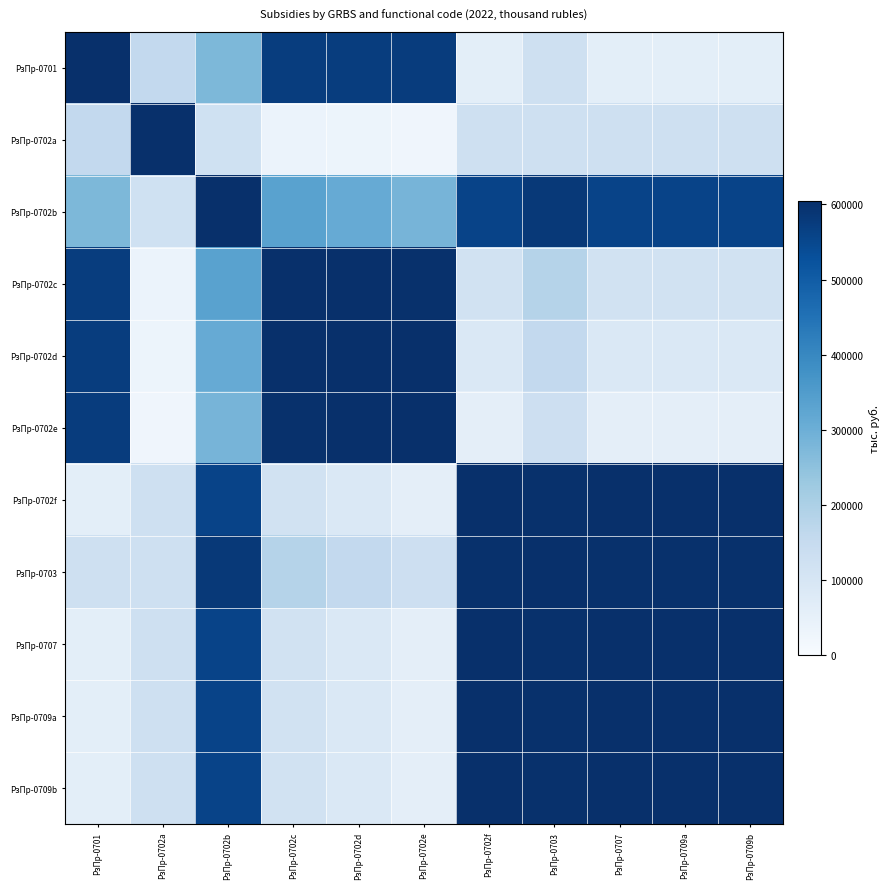

What is the smallest value displayed?

25757.2